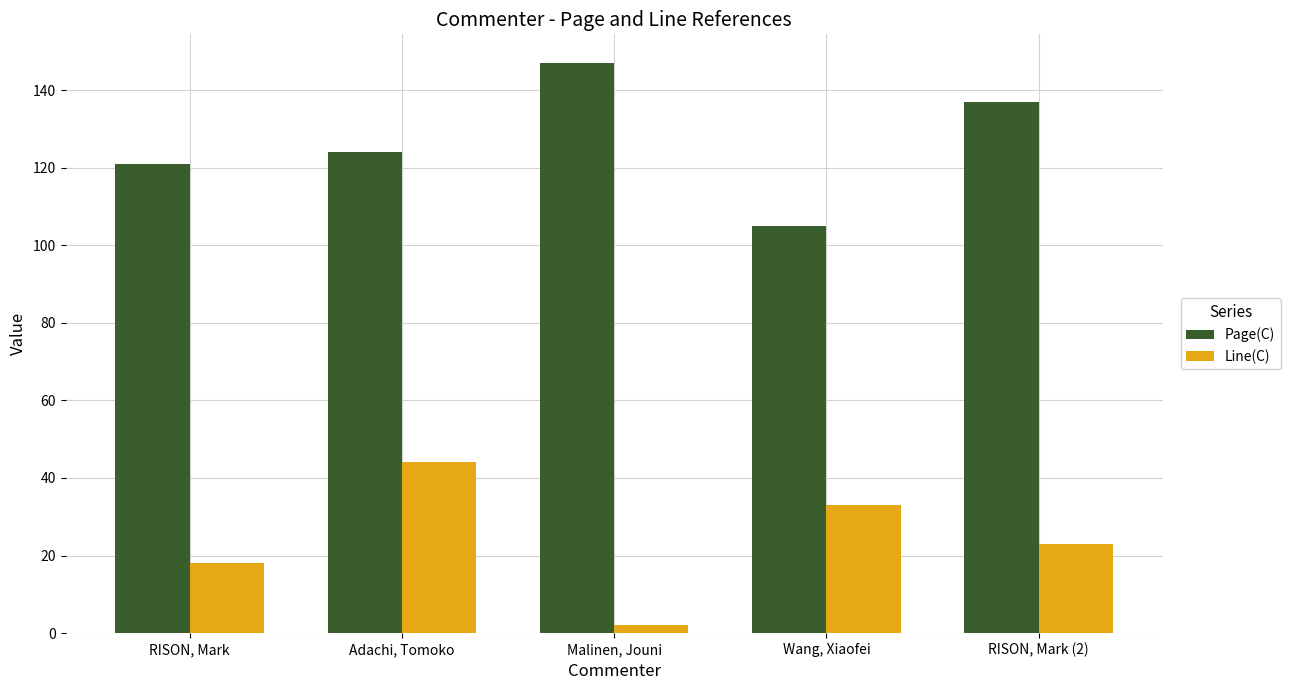

What is the minimum value shown in the chart?

2